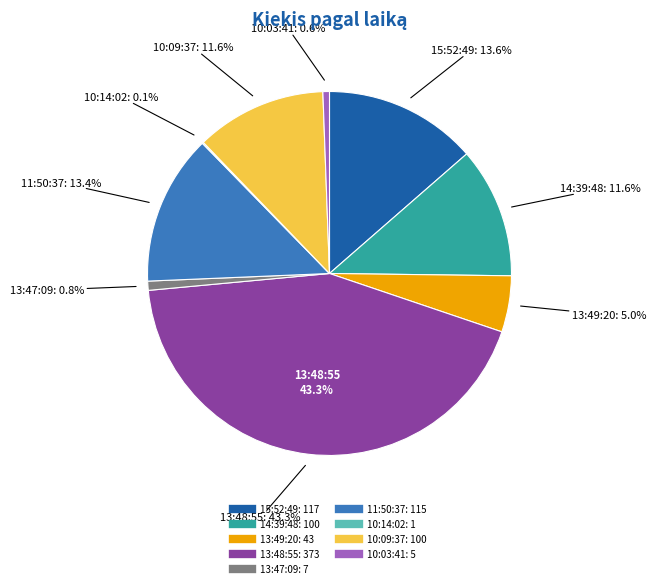

To the nearest percent, what percentage of the pie is 10:09:37?

12%